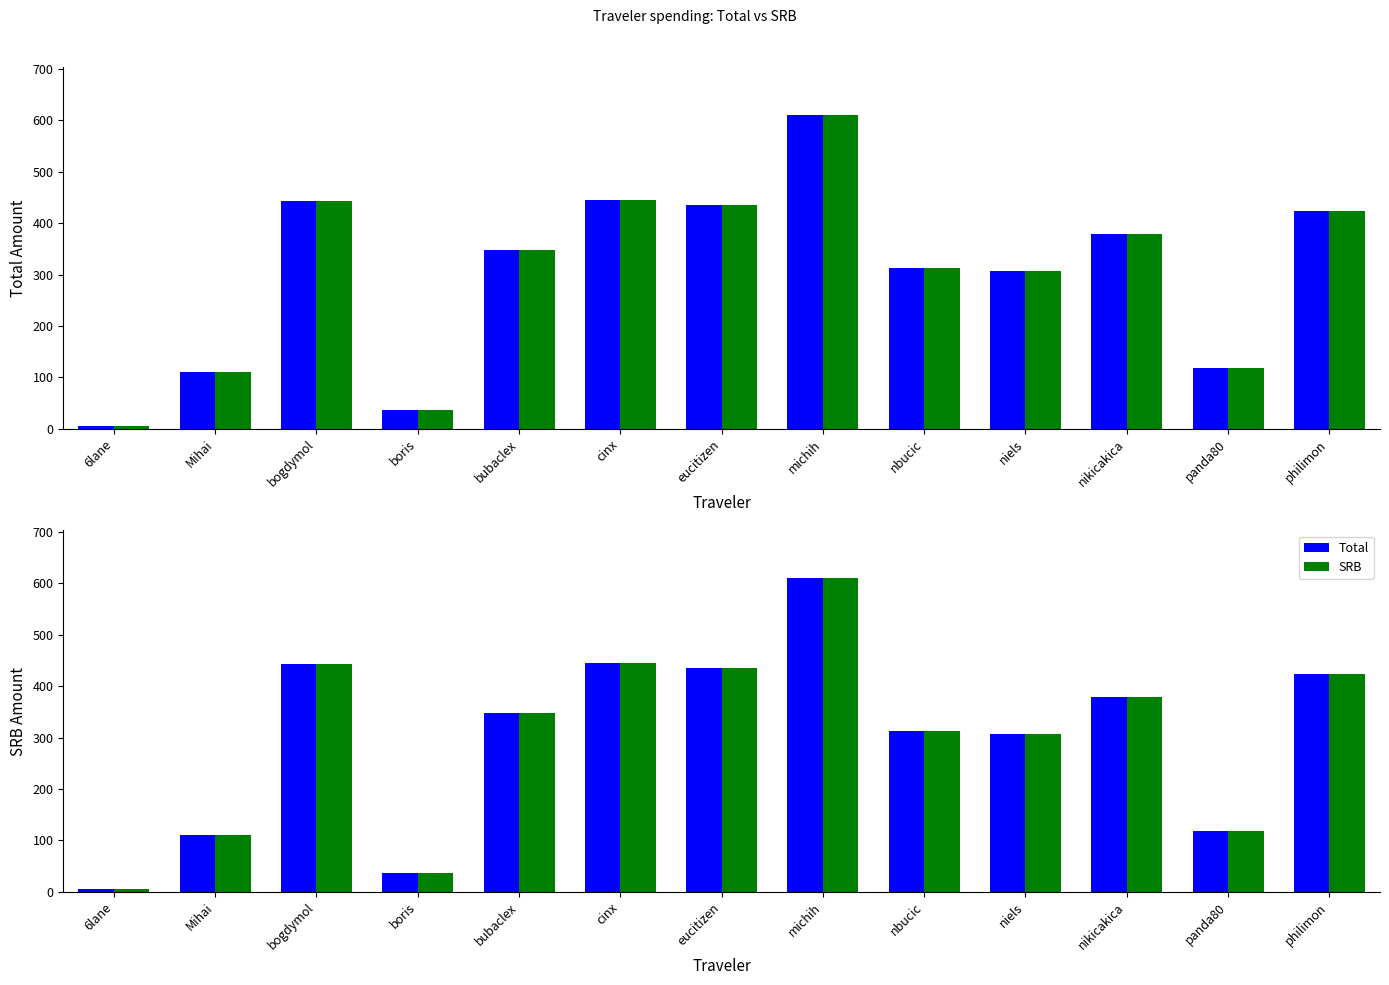

How many bars are there in each group?

2